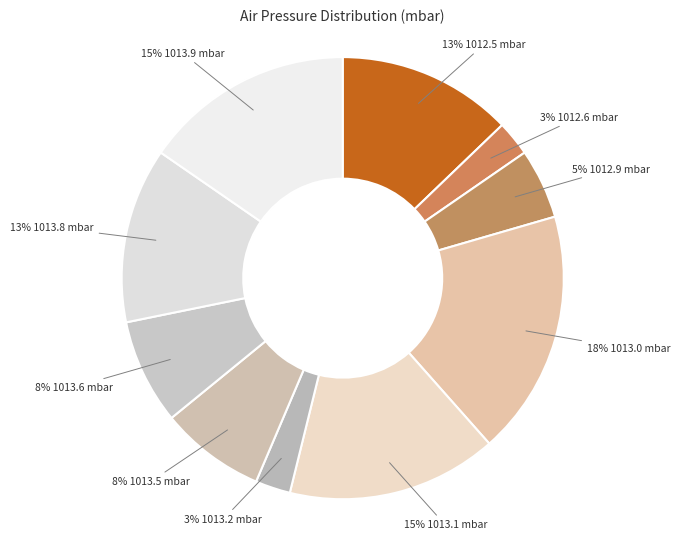

How many slices are in this pie chart?

10